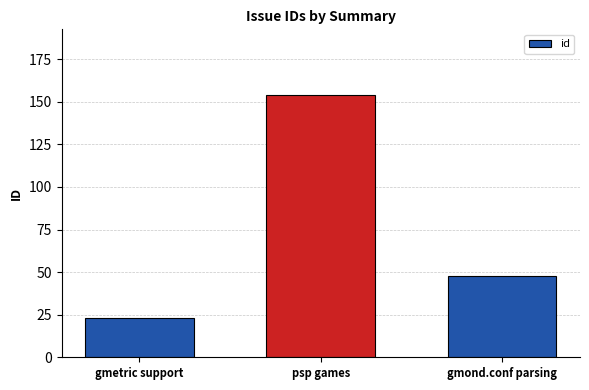

Between psp games and gmond.conf parsing, which is larger?

psp games